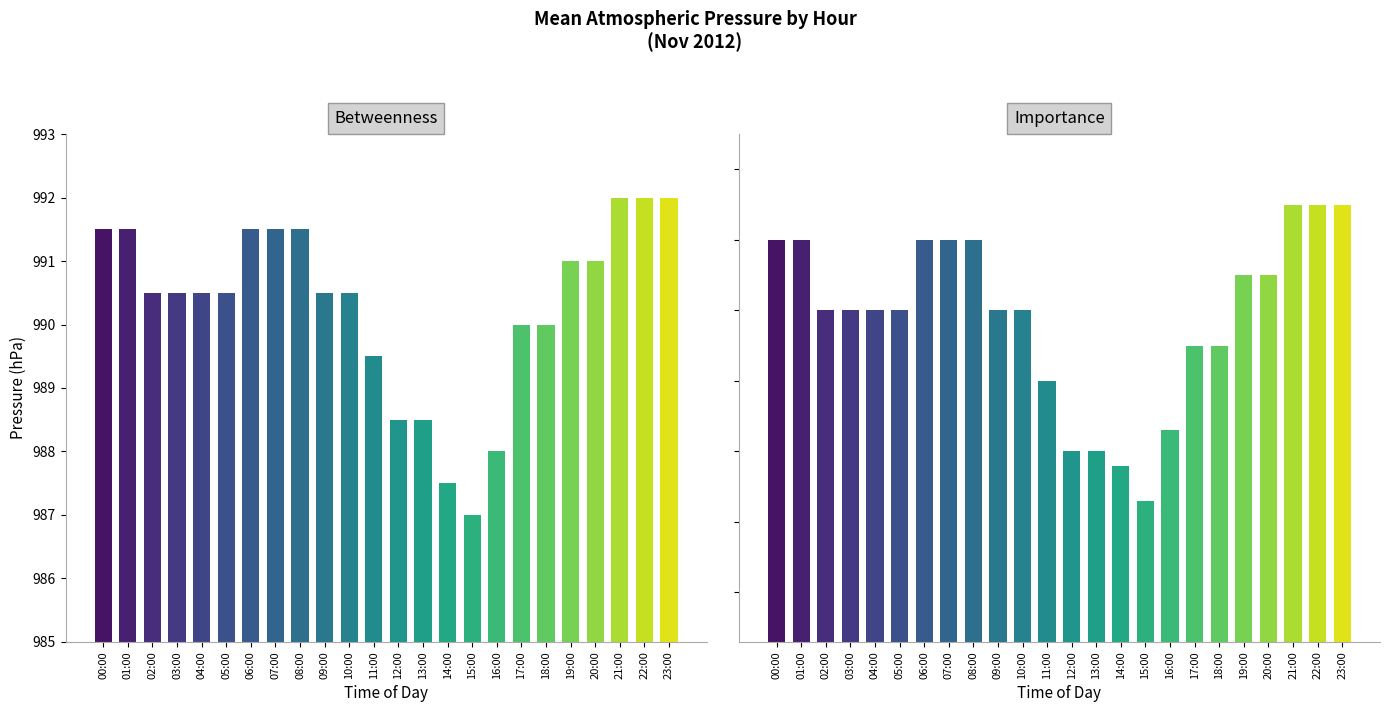

How many series are shown in this chart?

1